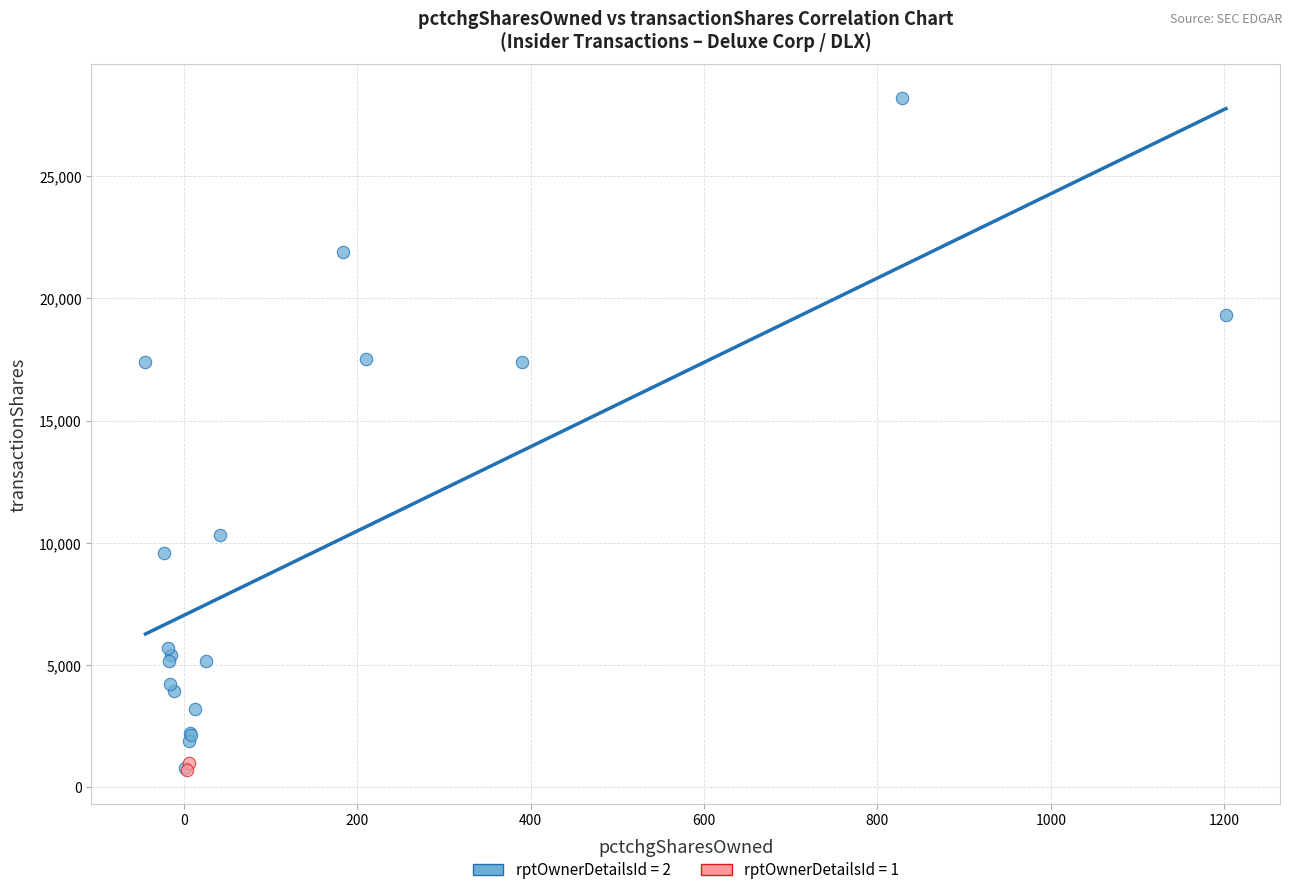

What are all the series names shown in the legend?

rptOwnerDetailsId = 2, rptOwnerDetailsId = 1